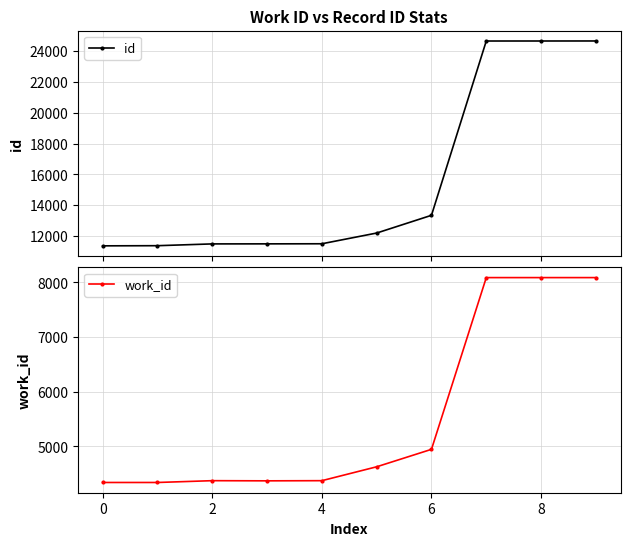

True or false: id and work_id intersect in this chart.

False